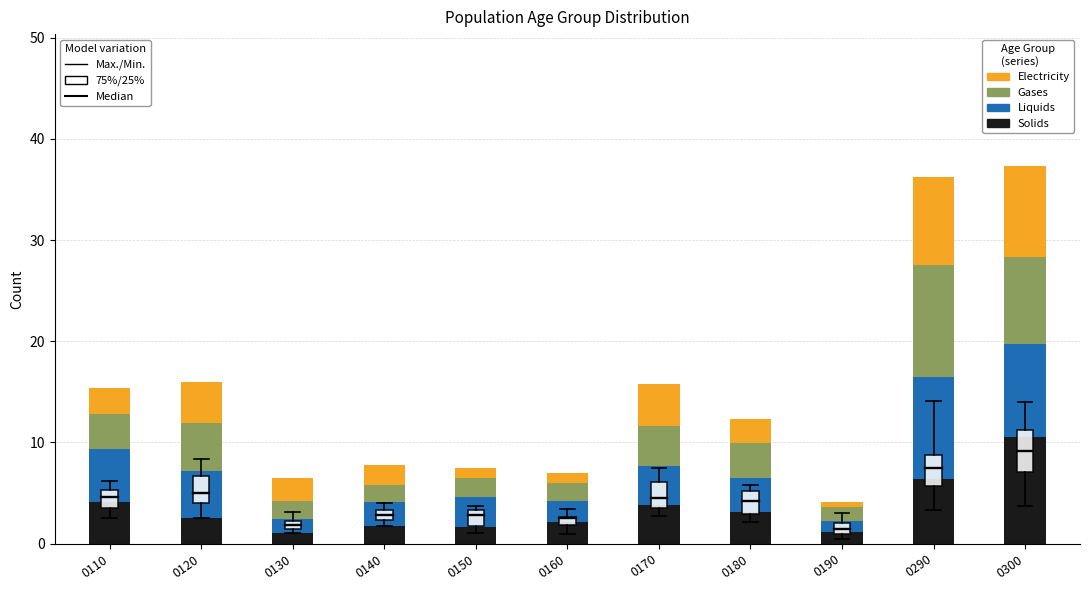

What is the total value across all series at 0110?

15.4